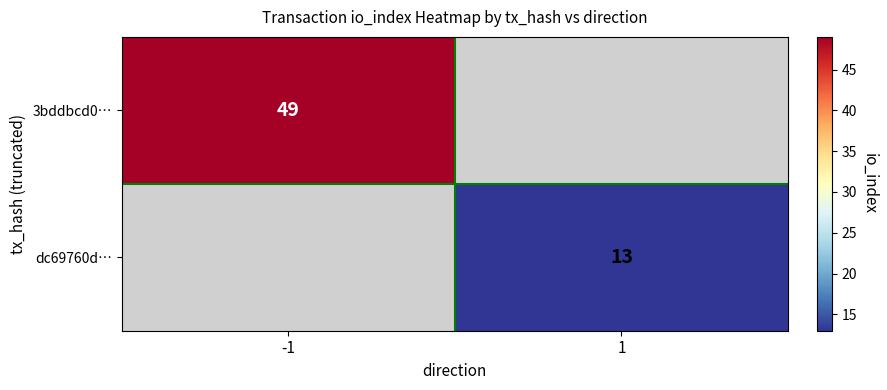

The value of dc69760d… at 1 is 6.6. True or false?

False